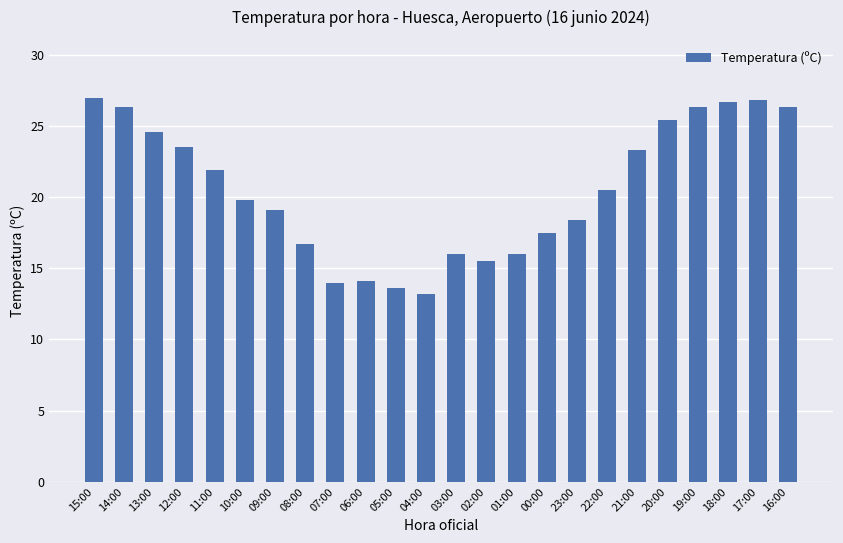

What value does the data have at 05:00?

13.6